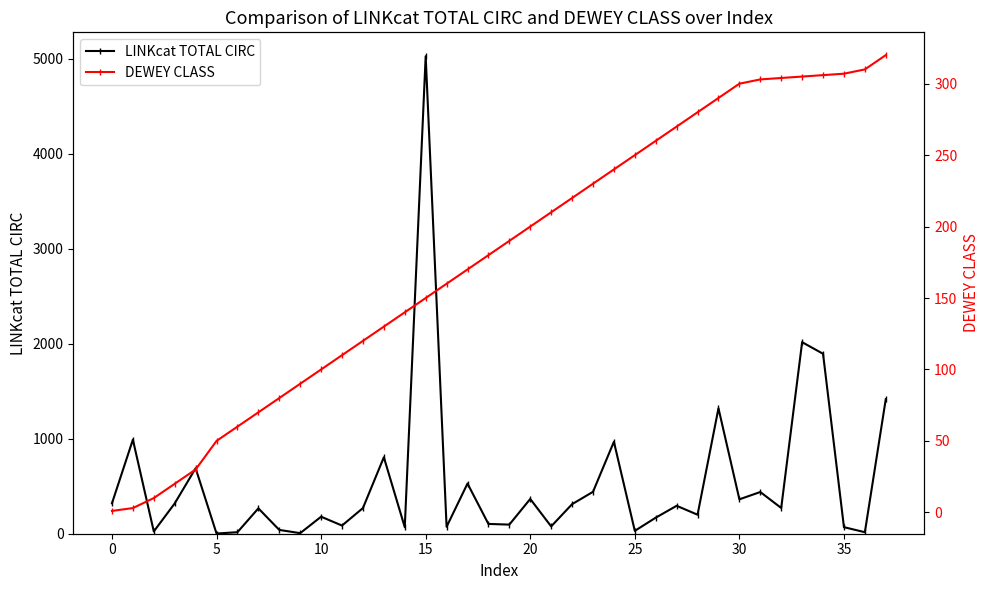

Reading left to right, what are all the values shown in this chart?

LINKcat TOTAL CIRC: 320	990	24	319	689	2	16	267	40	6	179	86	270	805	69	5026	73	528	103	96	366	77	311	441	968	30	169	294	200	1320	362	439	271	2016	1894	69	16	1416
DEWEY CLASS: 1	3	10	20	30	50	60	70	80	90	100	110	120	130	140	150	160	170	180	190	200	210	220	230	240	250	260	270	280	290	300	303	304	305	306	307	310	320